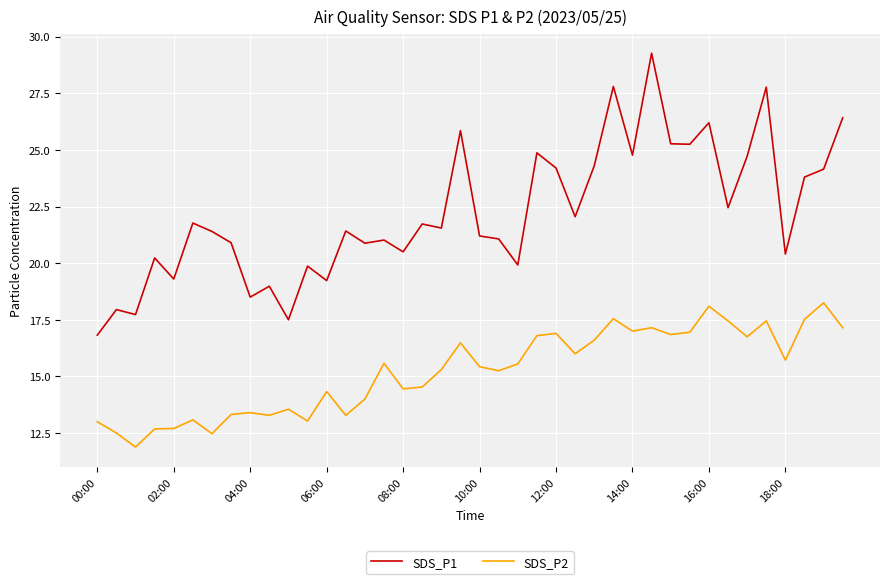

How many distinct data groups are displayed?

2